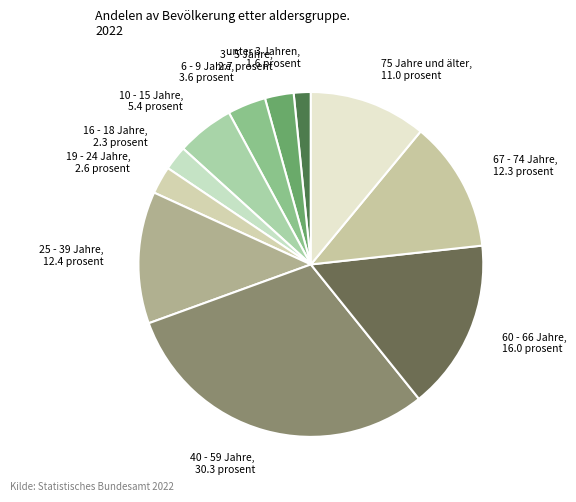

Count the number of slices in the pie.

11